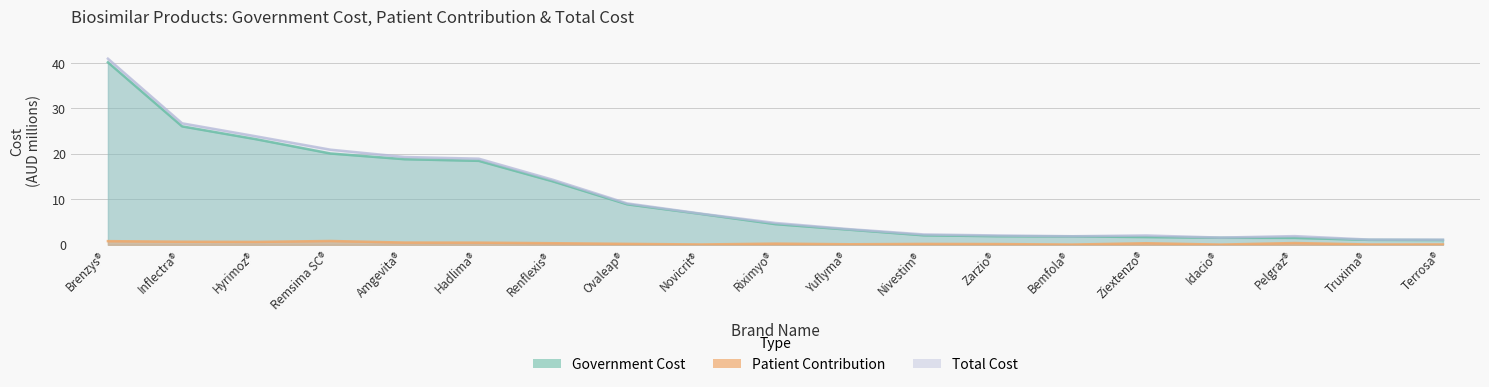

True or false: Government Cost has more than 2 points higher than both neighbors.

False